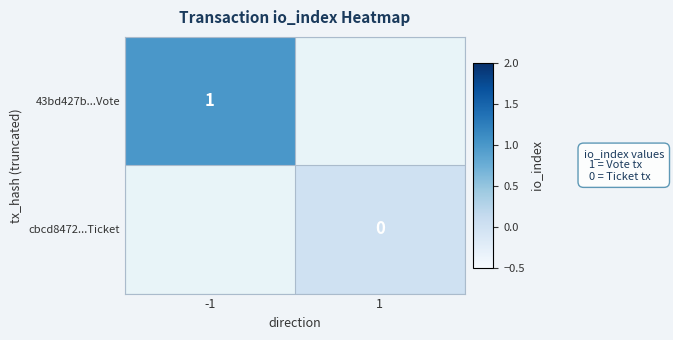

At which category does the chart reach its minimum across all series?

1